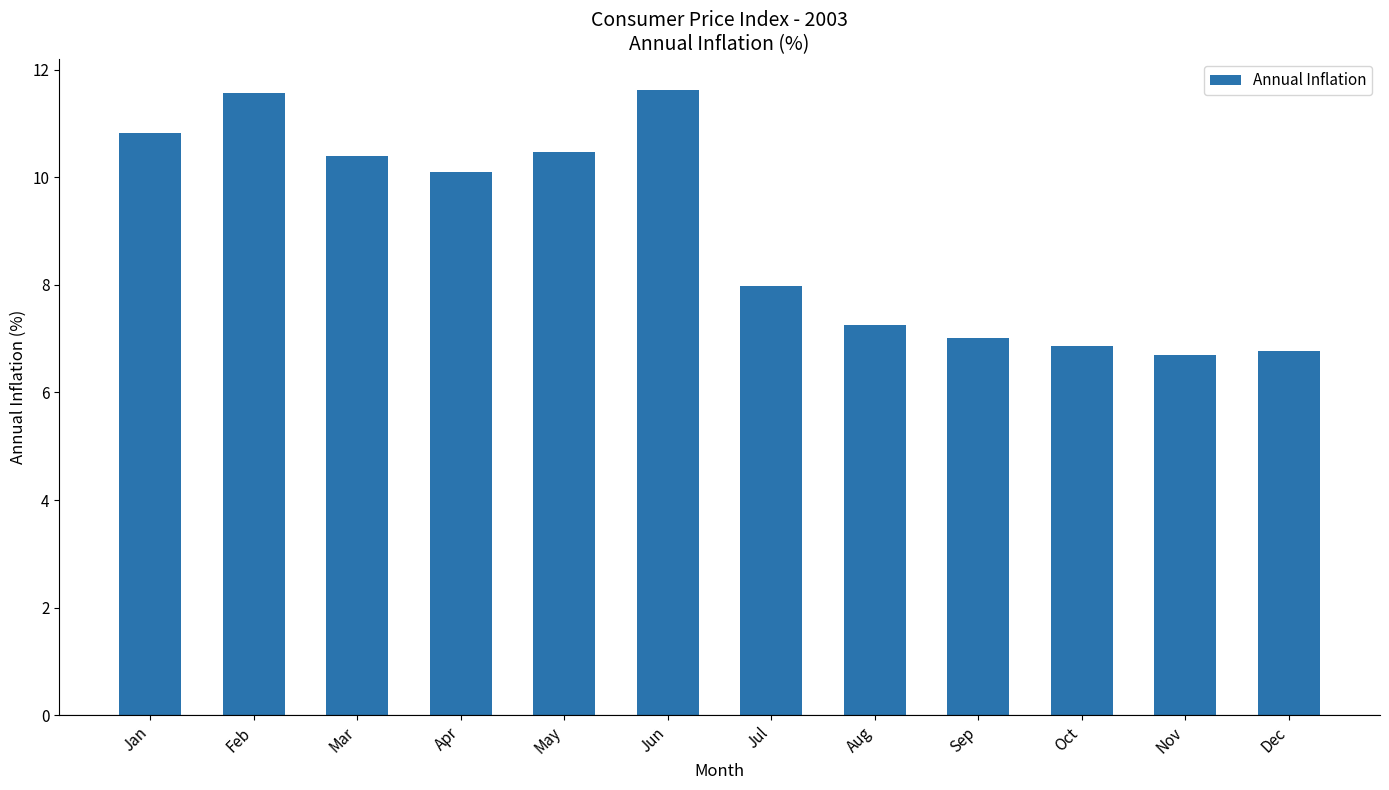

What is the value of the 5th bar from the left?

10.5